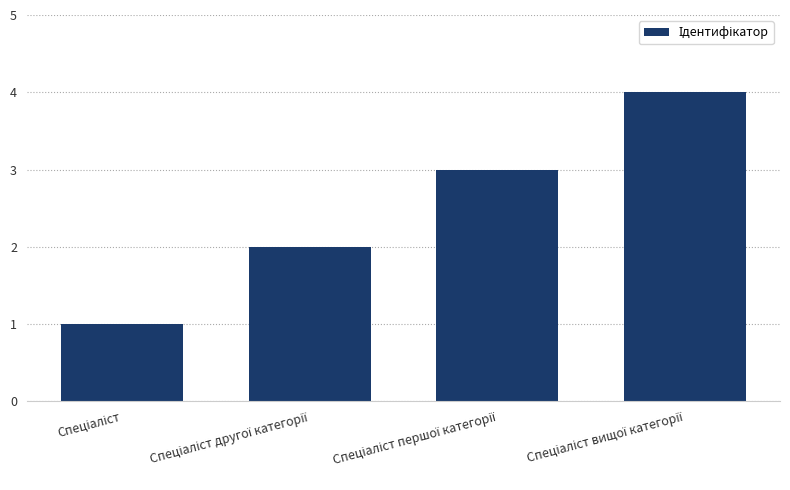

What is the greatest value displayed?

4